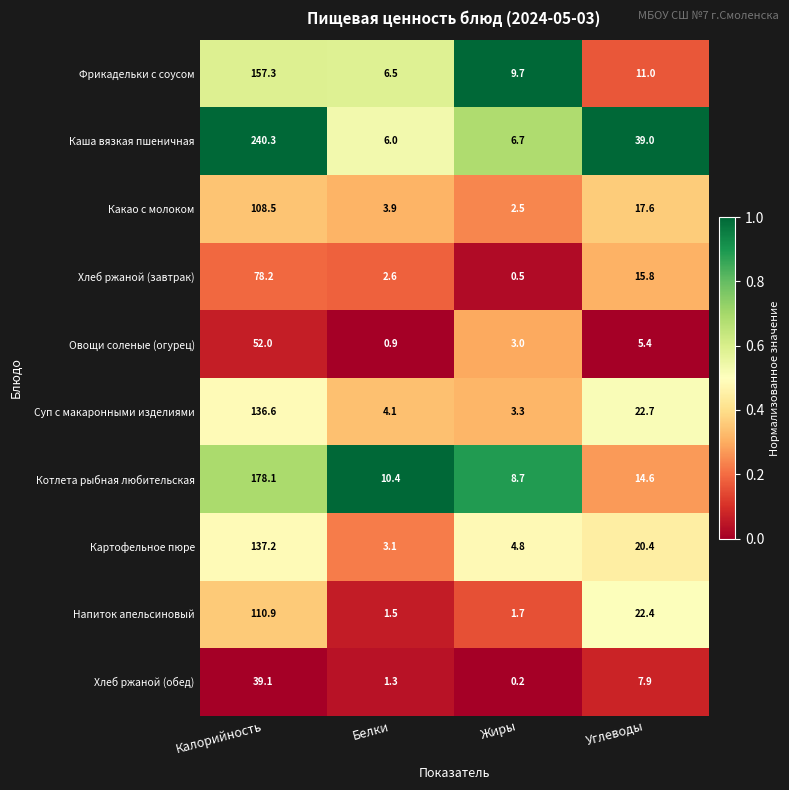

List the series in order of their peak value, lowest first.

Хлеб ржаной (обед), Овощи соленые (огурец), Хлеб ржаной (завтрак), Какао с молоком, Напиток апельсиновый, Суп с макаронными изделиями, Картофельное пюре, Фрикадельки с соусом, Котлета рыбная любительская, Каша вязкая пшеничная